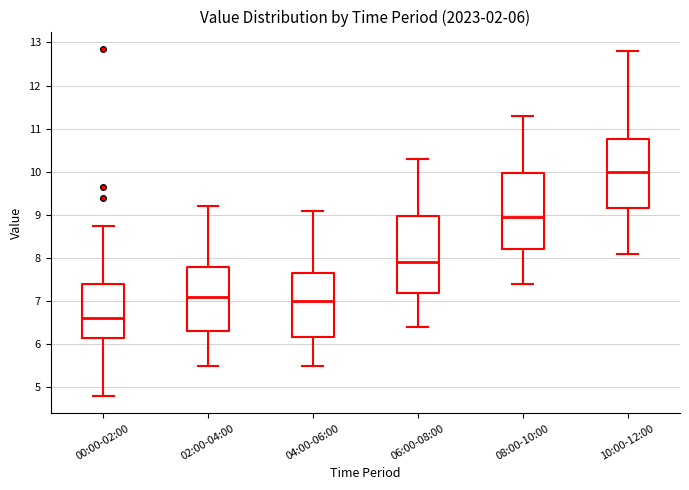

Which box's median line is the lowest?

00:00-02:00